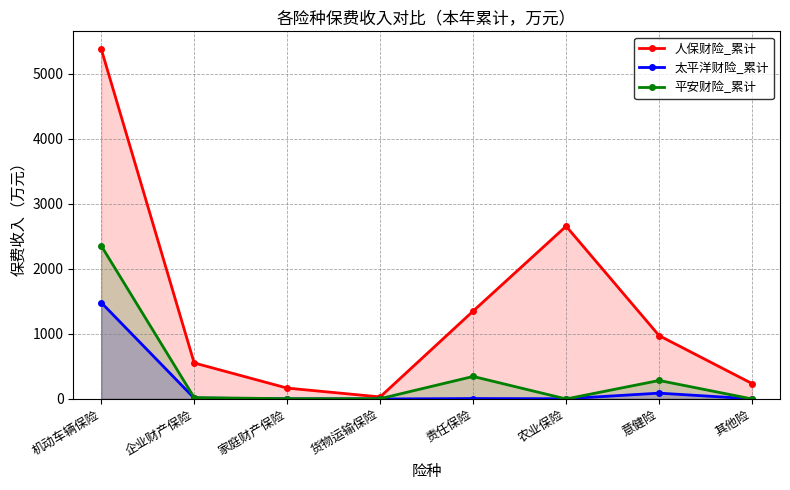

Rank the series by their maximum value, from highest to lowest.

人保财险_累计, 平安财险_累计, 太平洋财险_累计